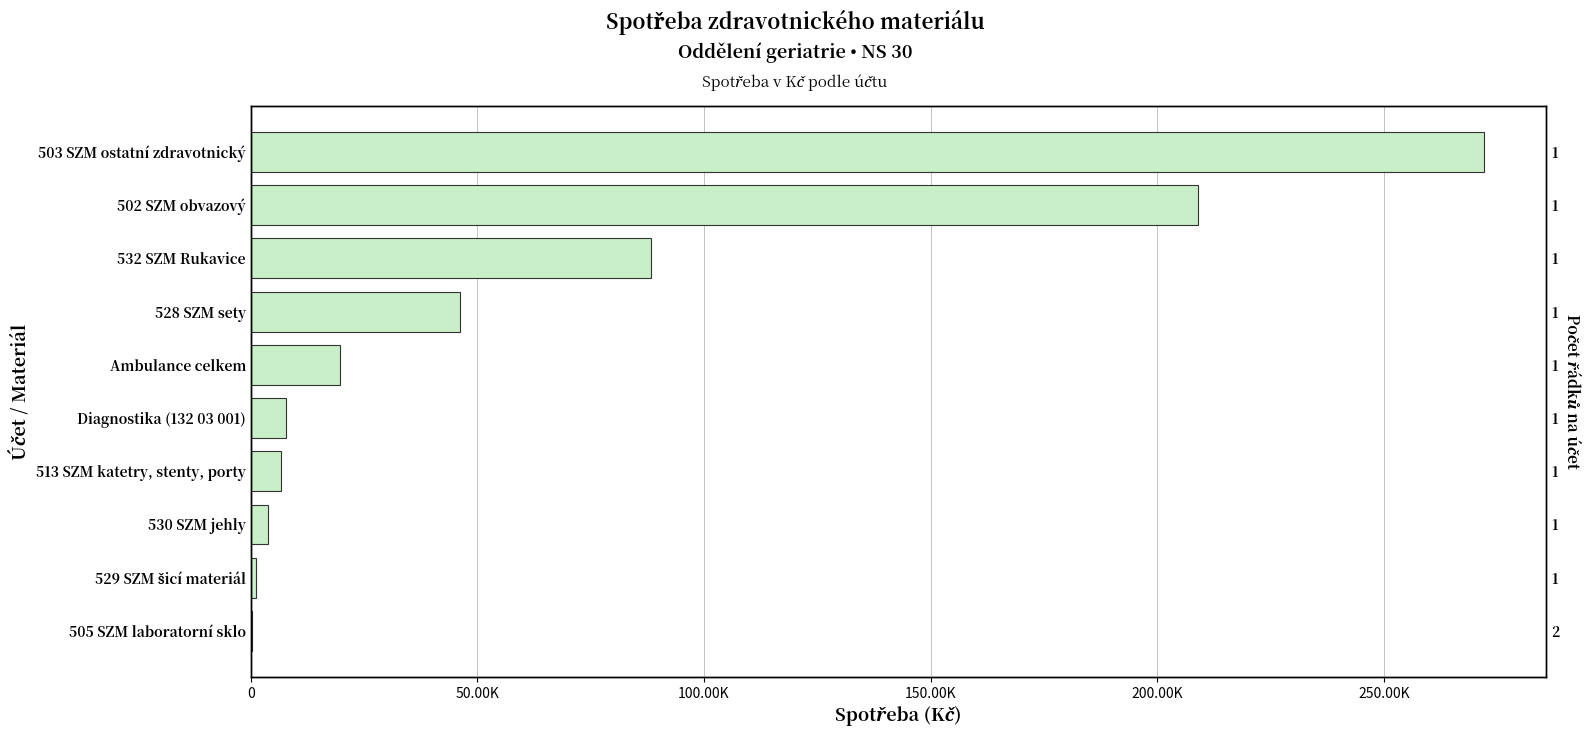

How many bars are there in total?

10